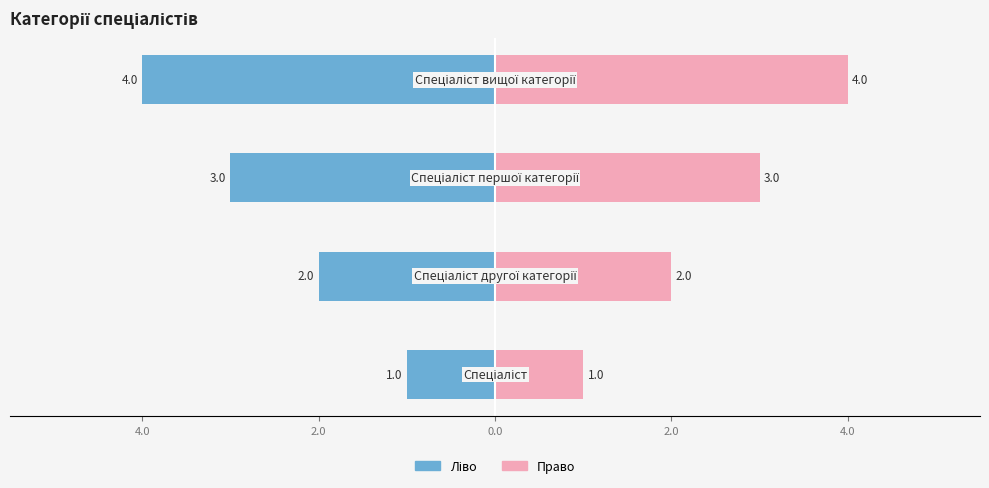

What is the minimum value for Ідентифікатор (ліво)?

-4